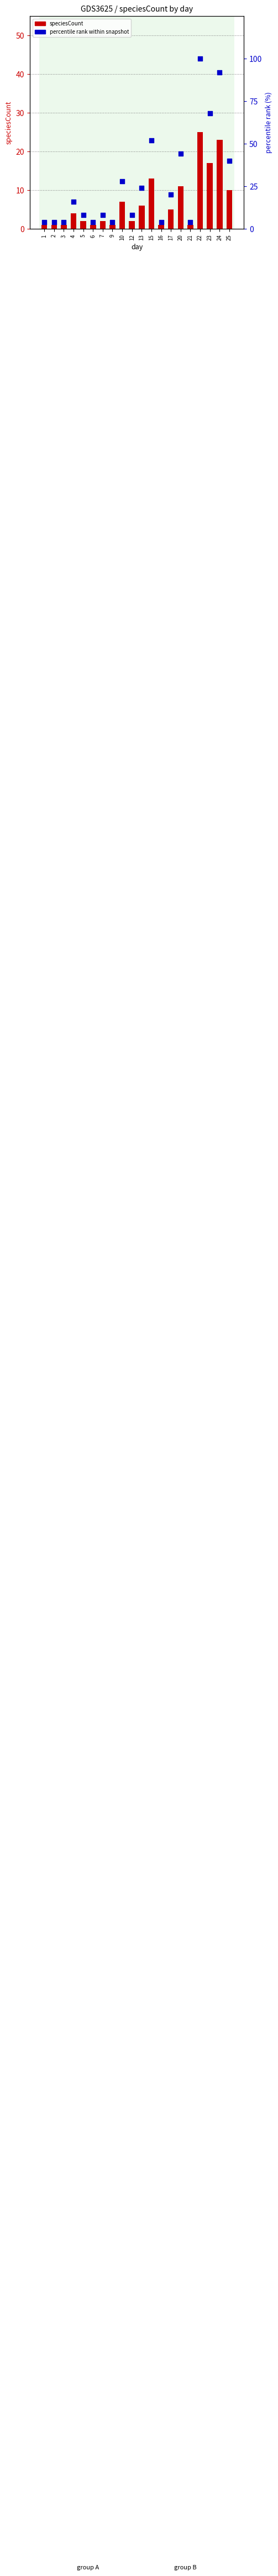

At how many categories does at least one series exceed 97?

1